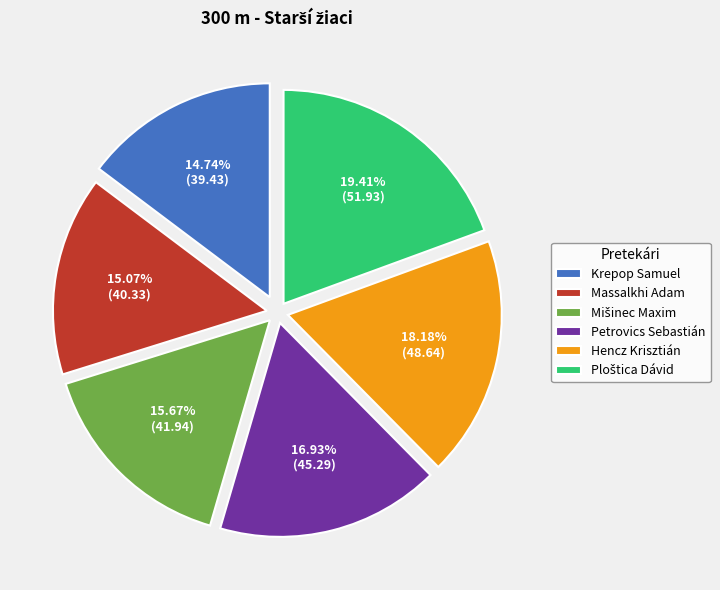

Is Krepop Samuel the majority of the pie?

No